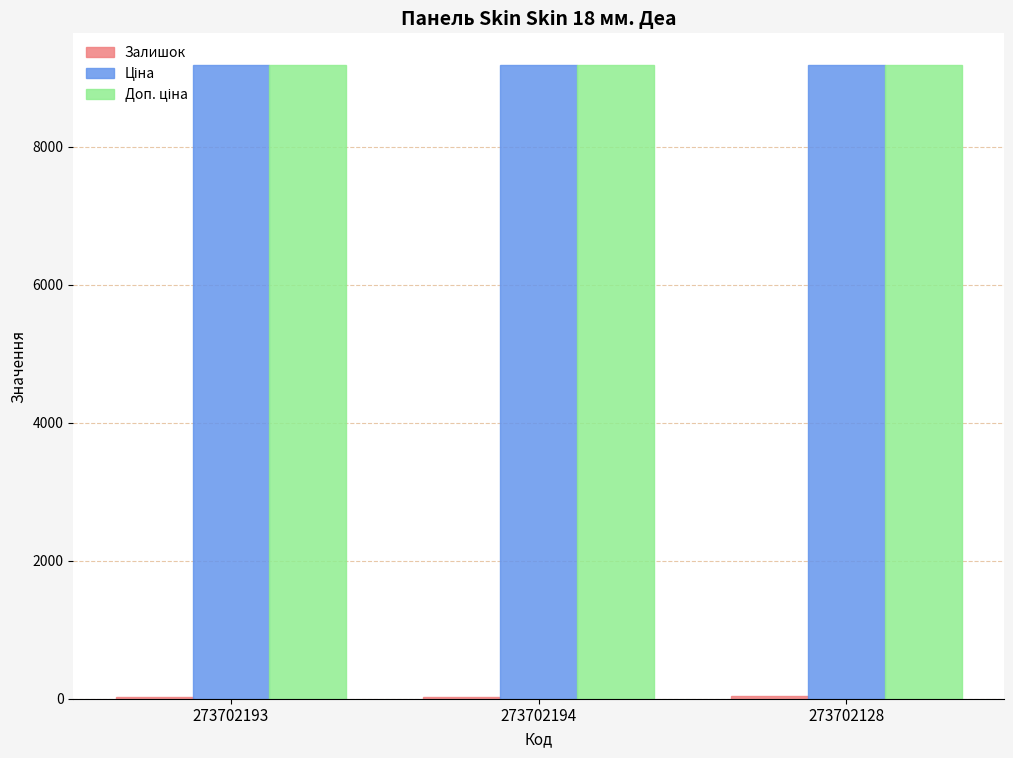

What is the greatest value displayed?

9185.9